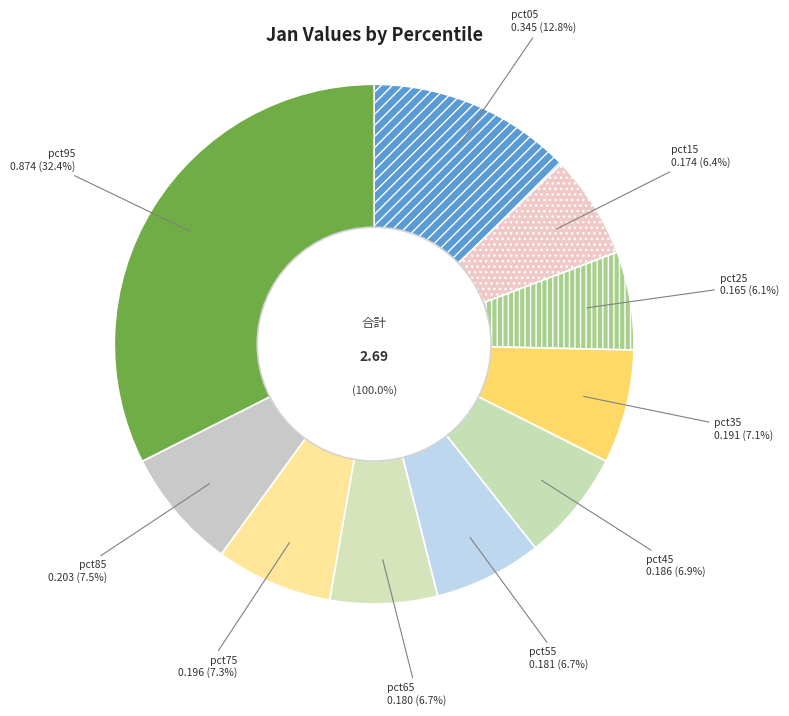

How many slices are in this pie chart?

10